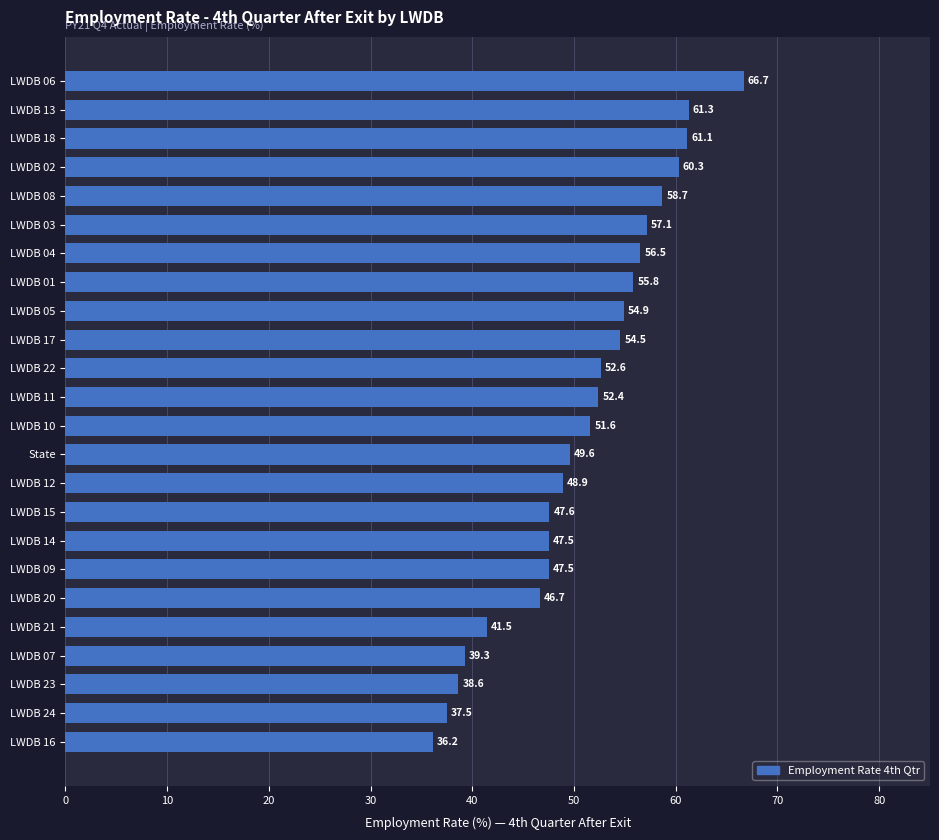

What is the sum of all values?

1224.4